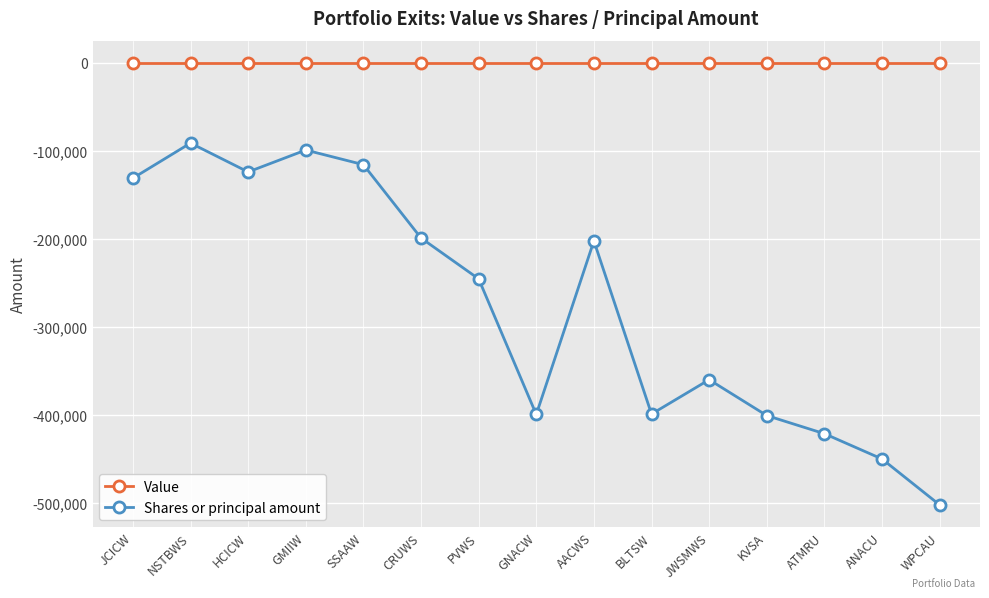

What is the spread (max minus min) of values at AACWS?

202507